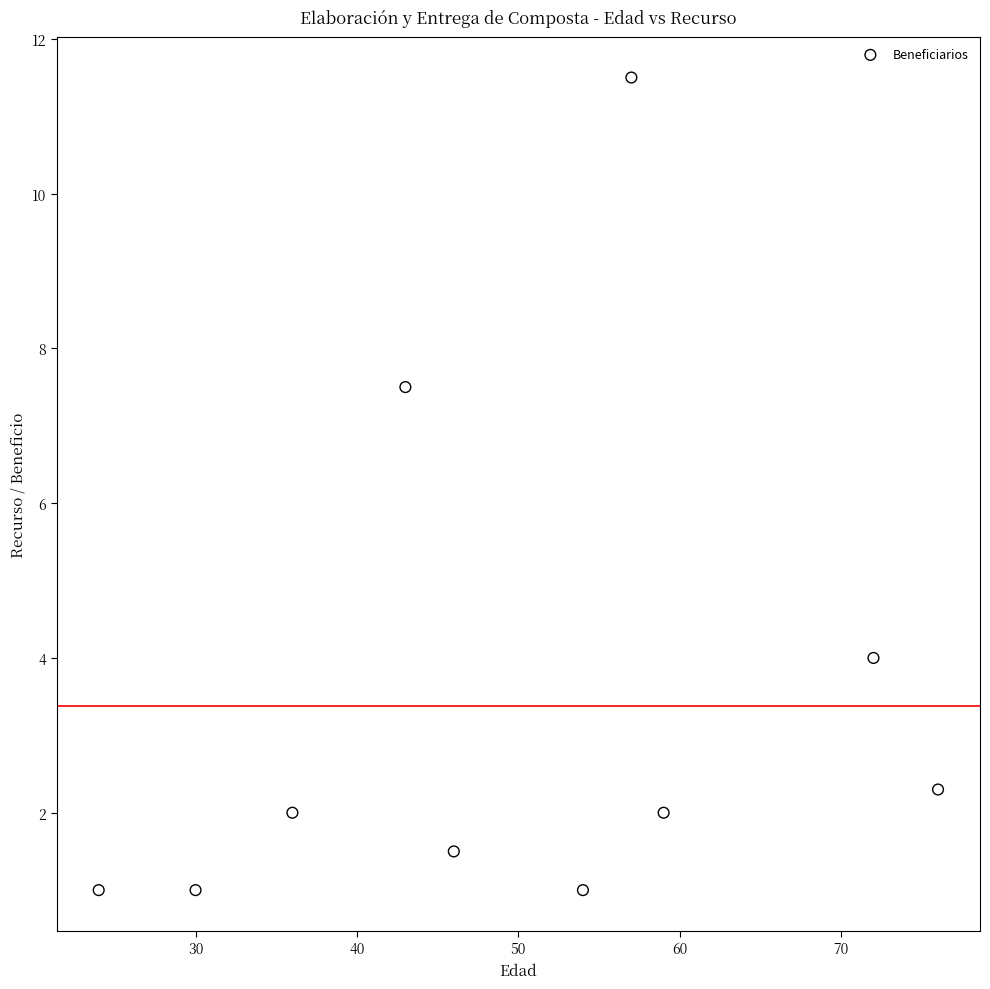

What is the range of Y values (max minus min)?

10.5